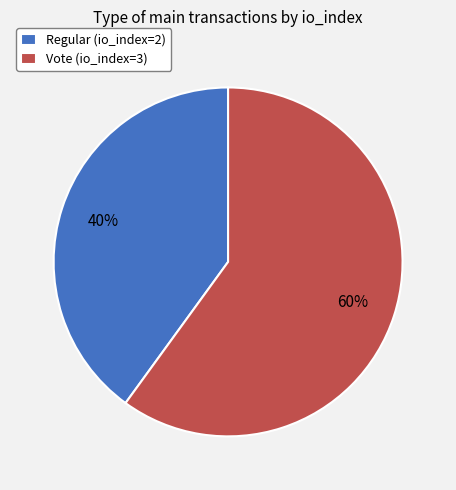

How many slices are in this pie chart?

2